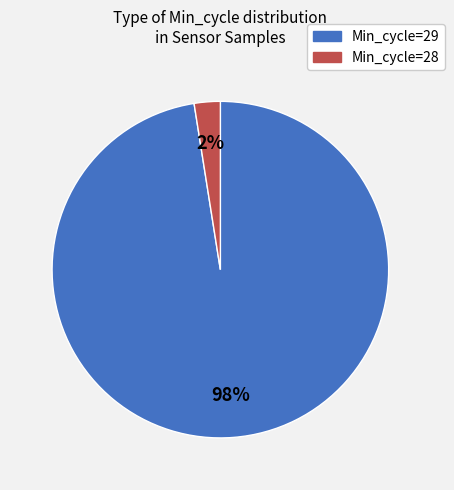

To the nearest percent, what is the average slice percentage?

50%